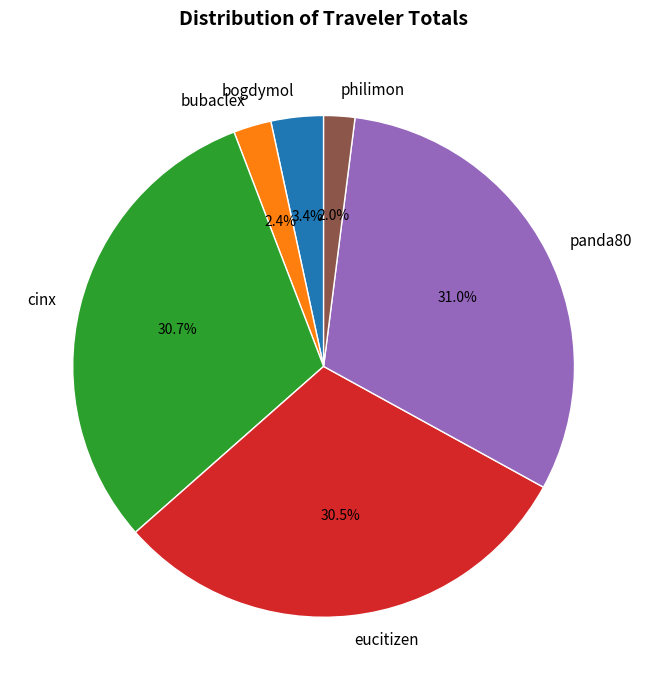

Is there a majority slice in this chart?

No